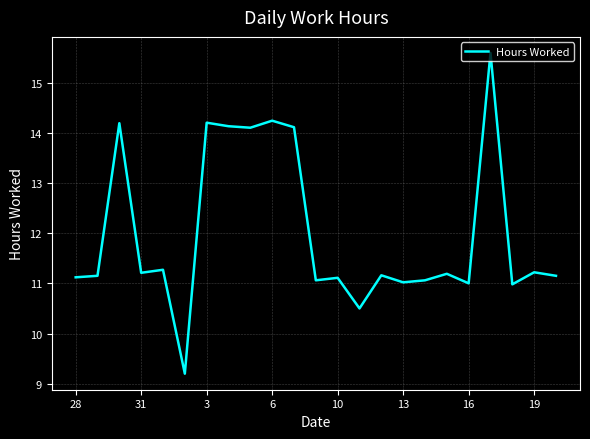

What is the difference between the maximum and minimum values?

6.4